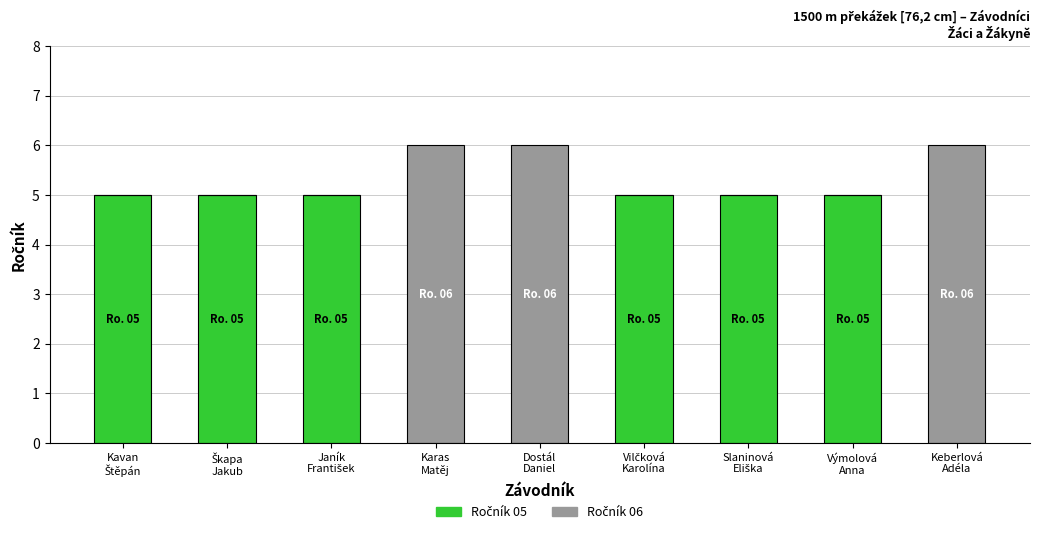

Count the number of data series in this chart.

2